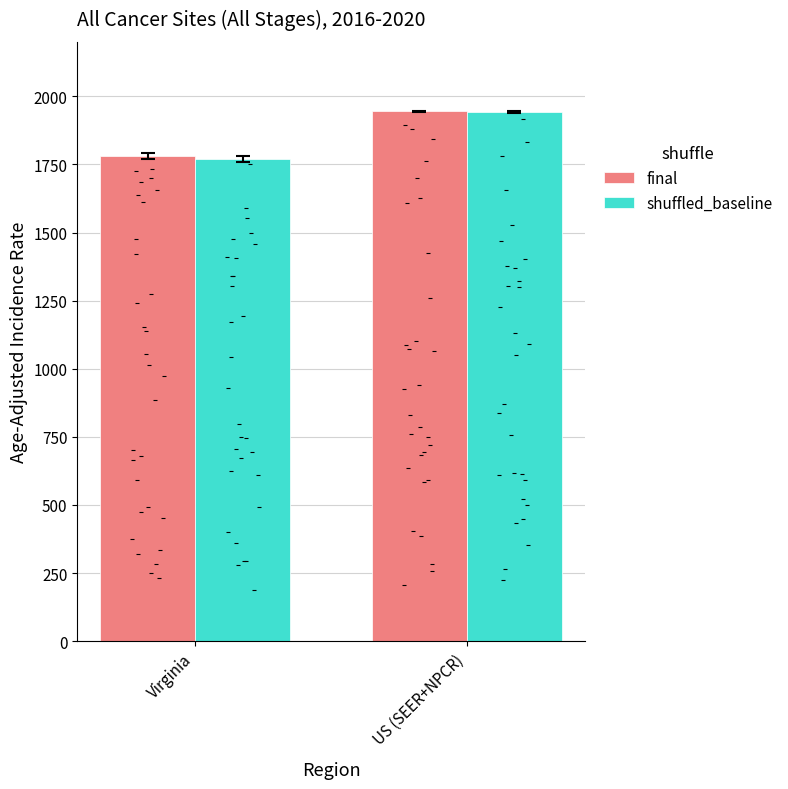

At which category is the sum across all series the highest?

US (SEER+NPCR)